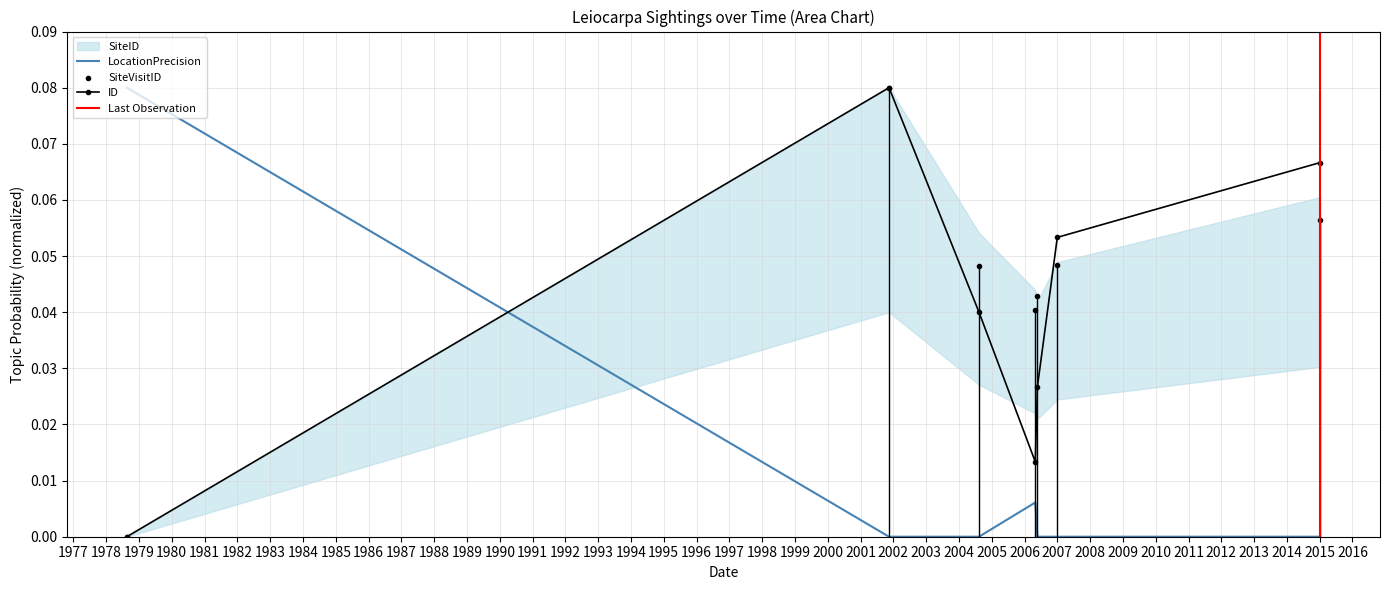

Which series reaches the minimum Y coordinate?

ID